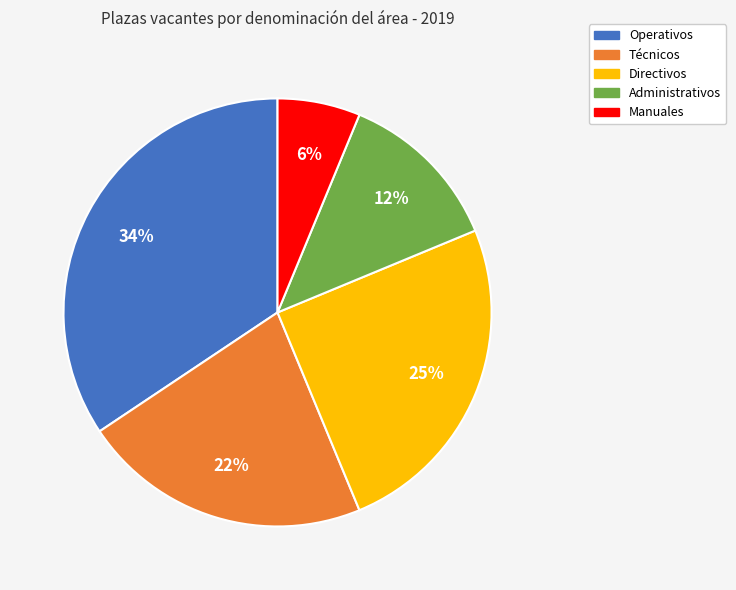

Does any single category account for the majority?

No